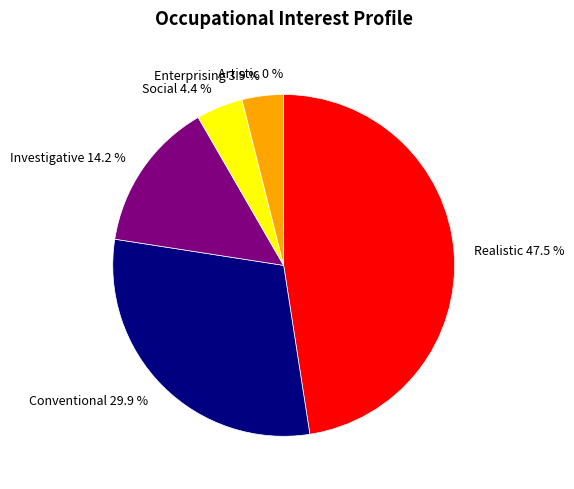

Which category has the smallest portion of the pie?

Artistic